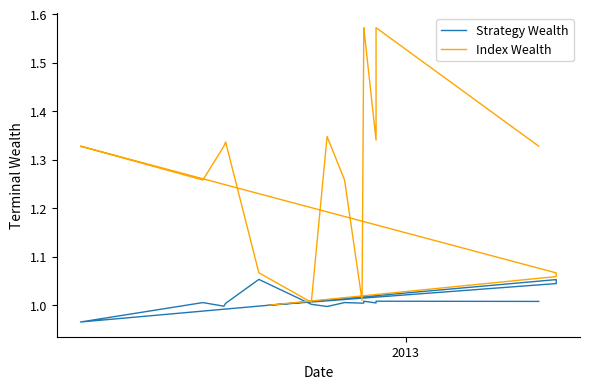

How many lines are shown in the chart?

2